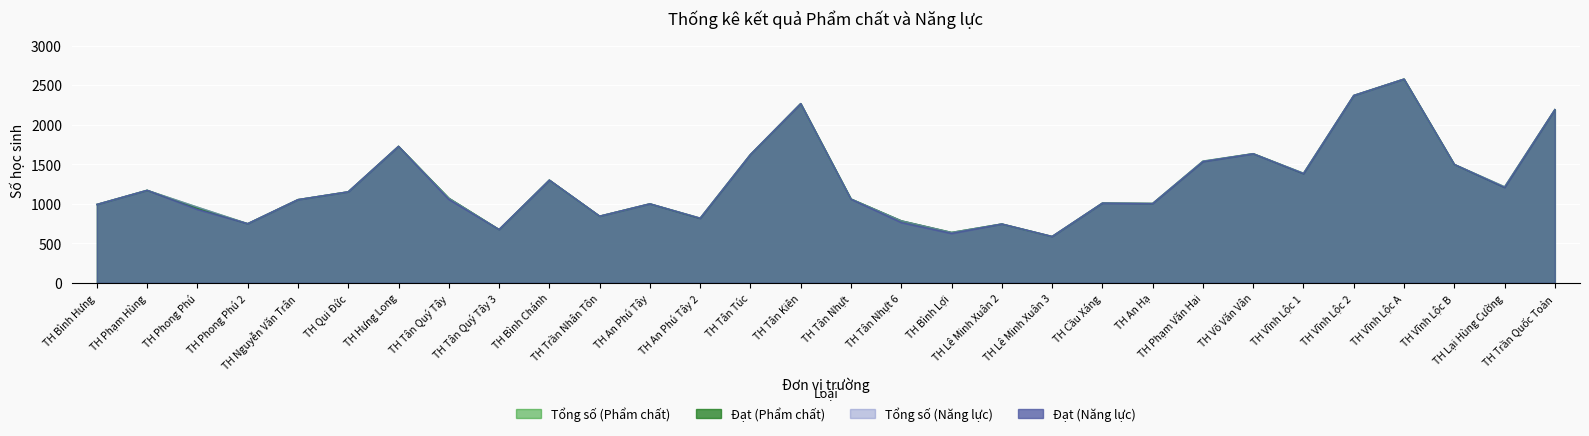

True or false: Tổng số (Năng lực) and Đạt (Phẩm chất) cross at least once.

False